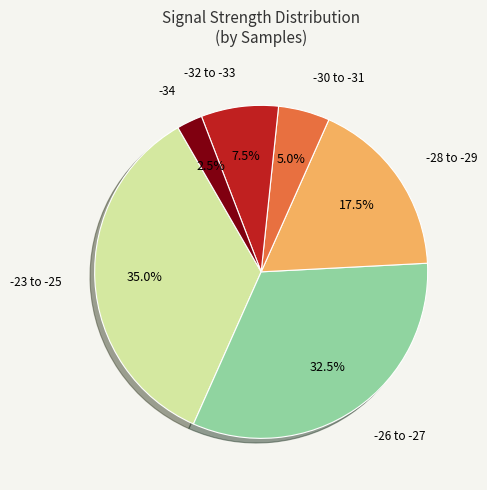

Is there any slice that represents more than half of the pie?

No